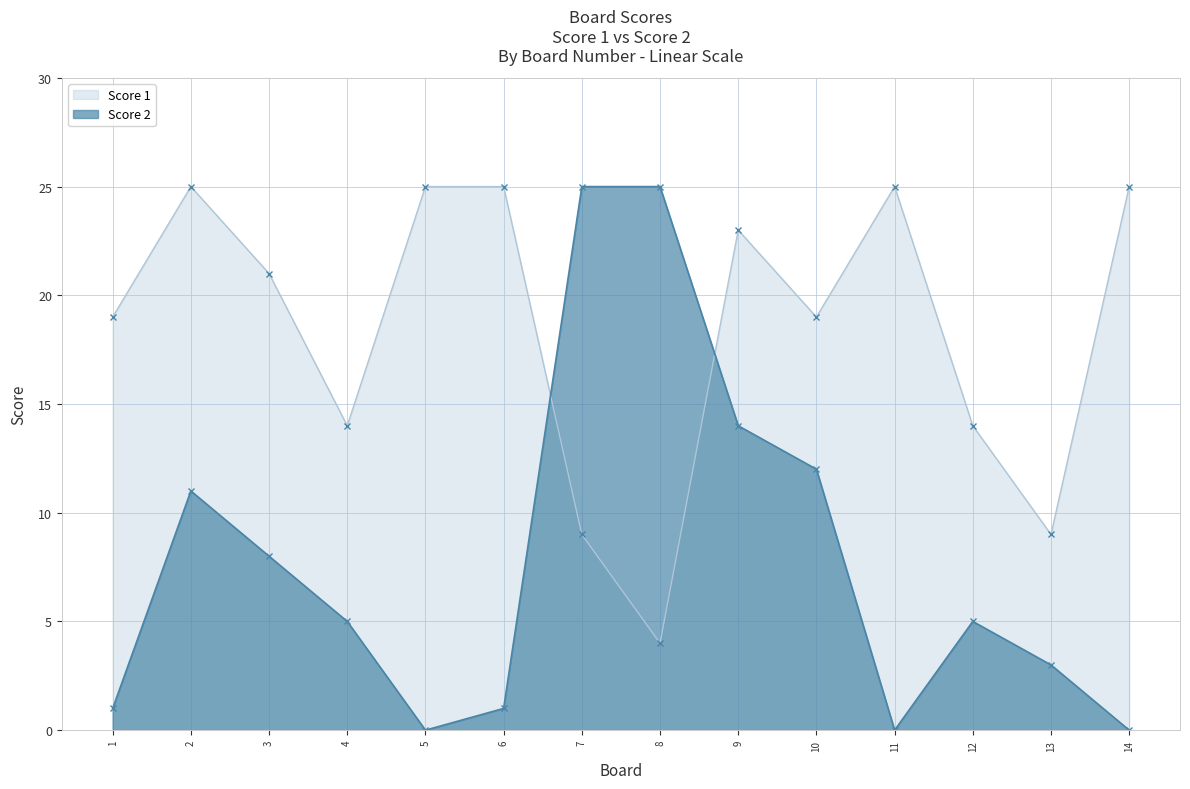

Reading left to right, what are all the values shown in this chart?

Score 1: 19	25	21	14	25	25	9	4	23	19	25	14	9	25
Score 2: 1	11	8	5	0	1	25	25	14	12	0	5	3	0